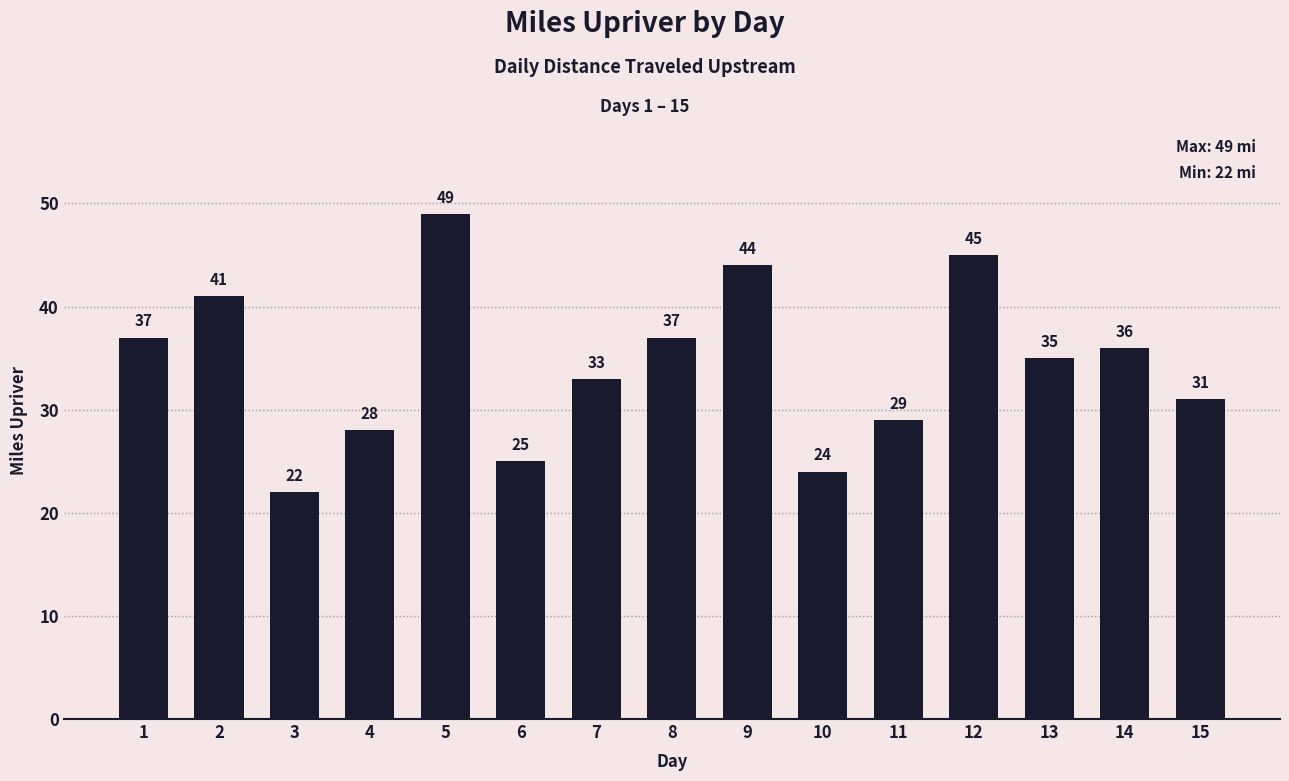

What is the value of the 1st bar from the left?

37